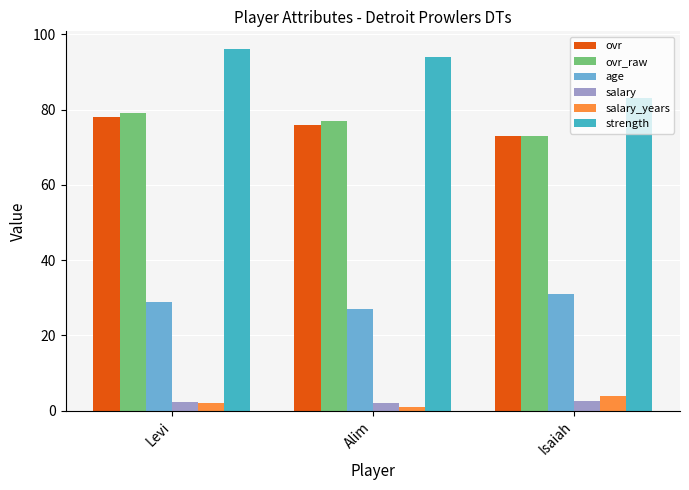

What is the difference between the highest and lowest values at Levi?

94.0